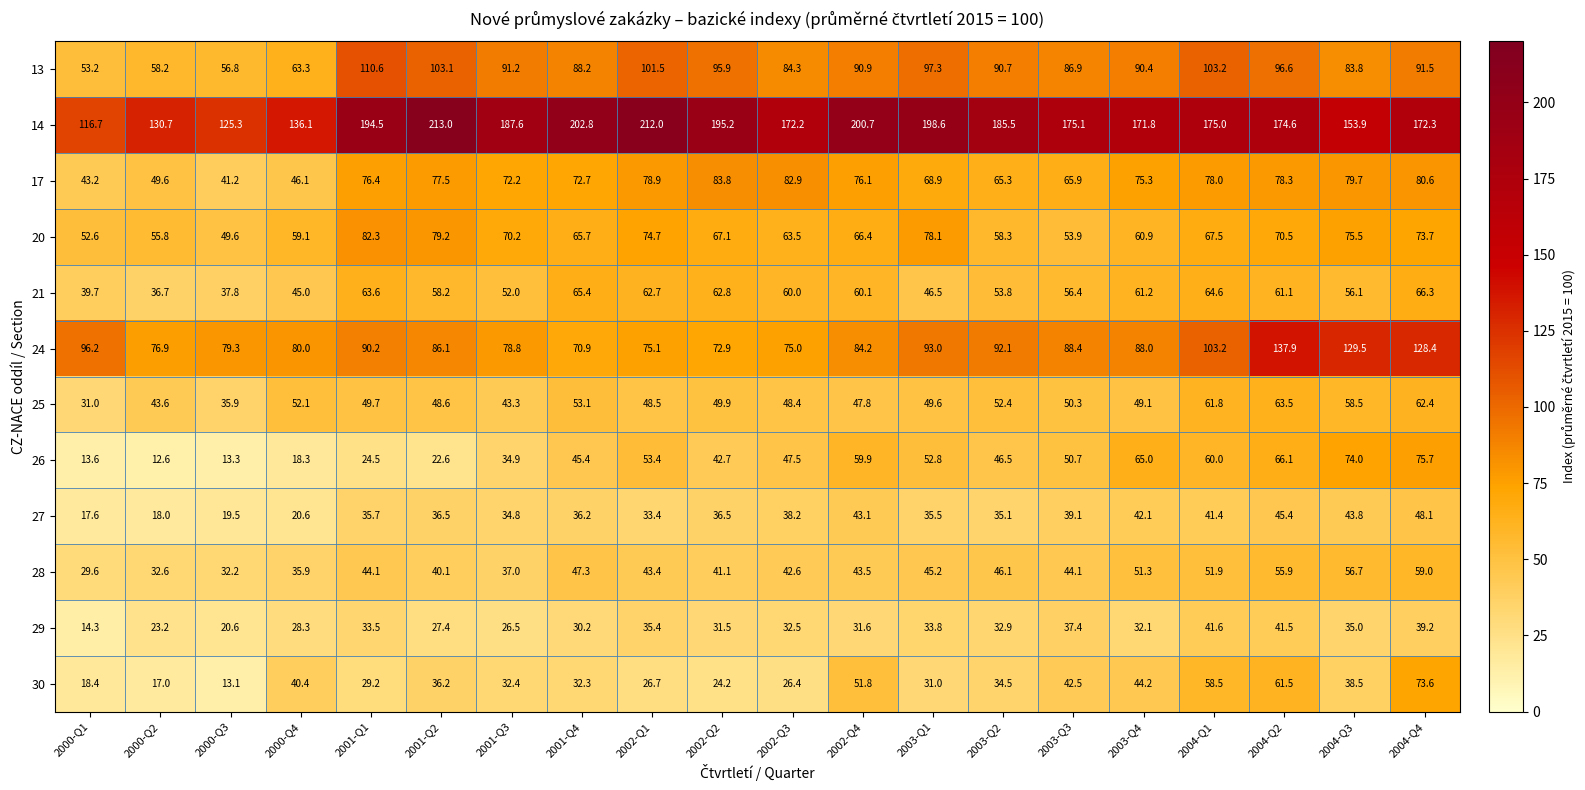

What value does the 27 series have at 2002-Q4?

43.1